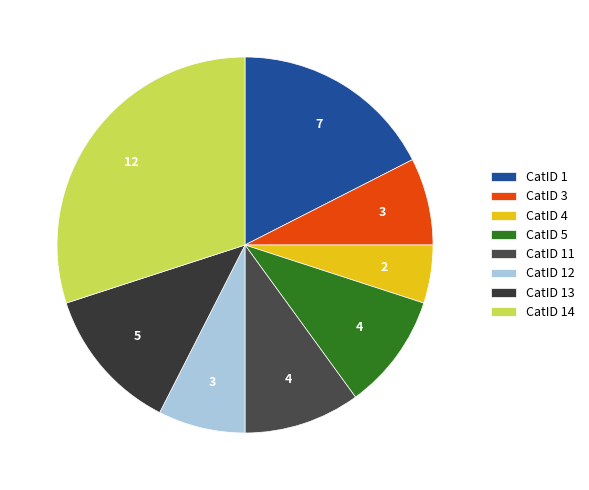

Rank the categories by value from highest to lowest.

CatID 14, CatID 1, CatID 13, CatID 5, CatID 11, CatID 3, CatID 12, CatID 4